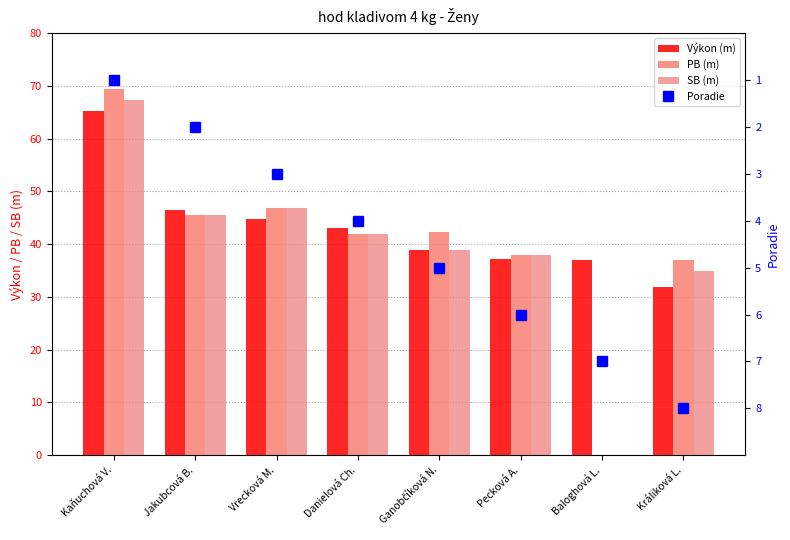

Rank the series at Kaňuchová V. from lowest to highest value.

Poradie, Výkon (m), SB (m), PB (m)